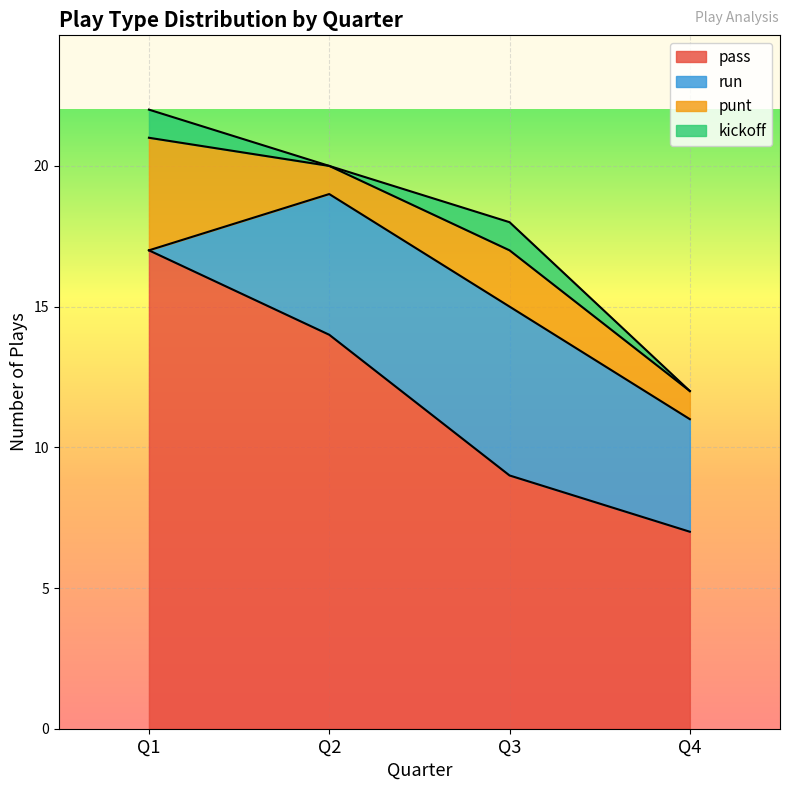

What is the sum of the kickoff values at Q2 and Q3?

1